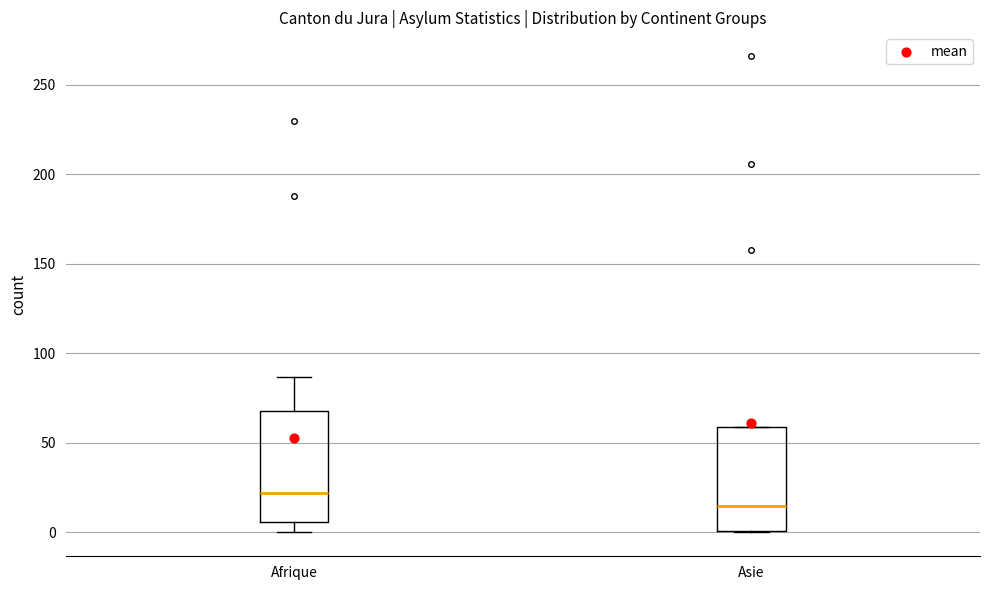

Where is the lower edge of the box for Afrique on the y-axis? The values are not printed on the chart, so give them approximately, as read against the axis.

5